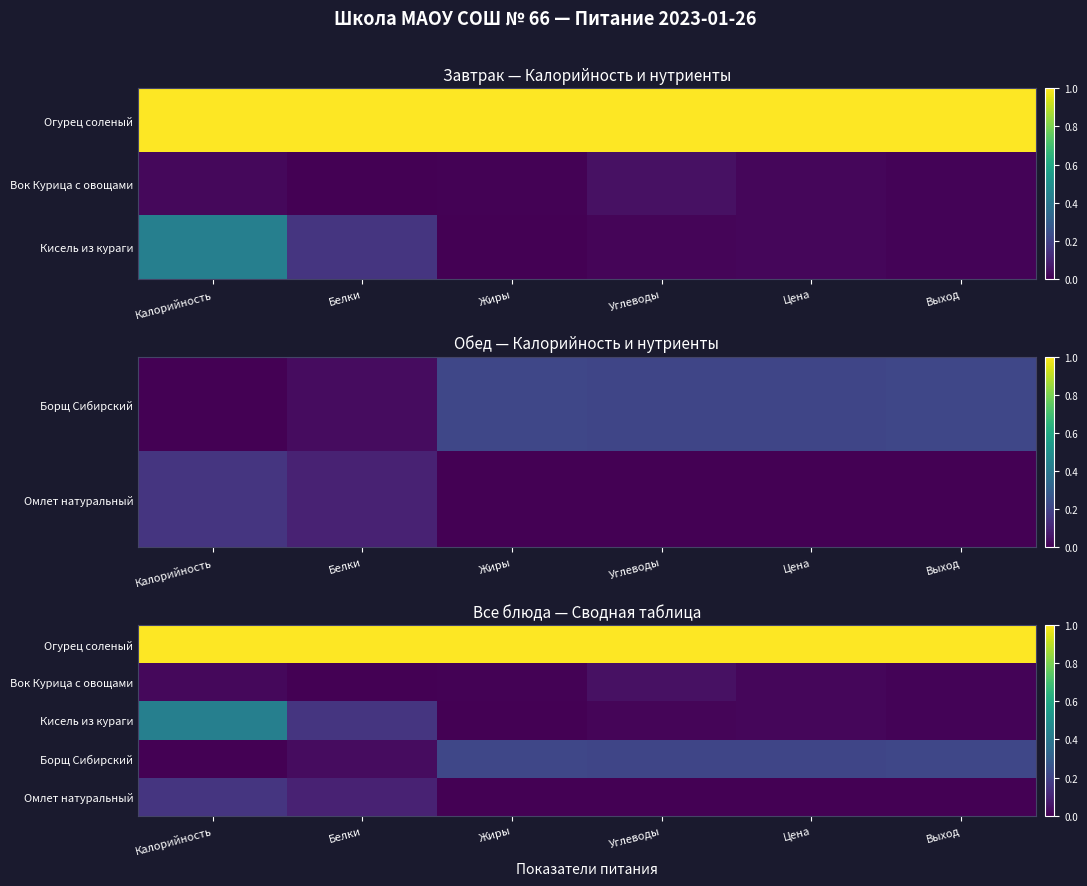

Is the value of Кисель из кураги at Калорийность greater than the value of Вок Курица с овощами at Цена?

Yes